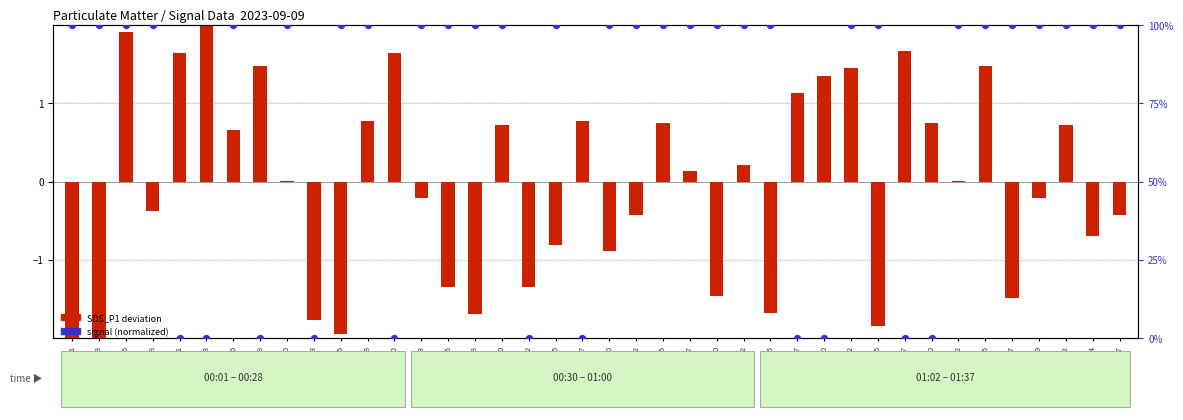

What are all the series names shown in the legend?

SDS_P1 deviation, signal (normalized)